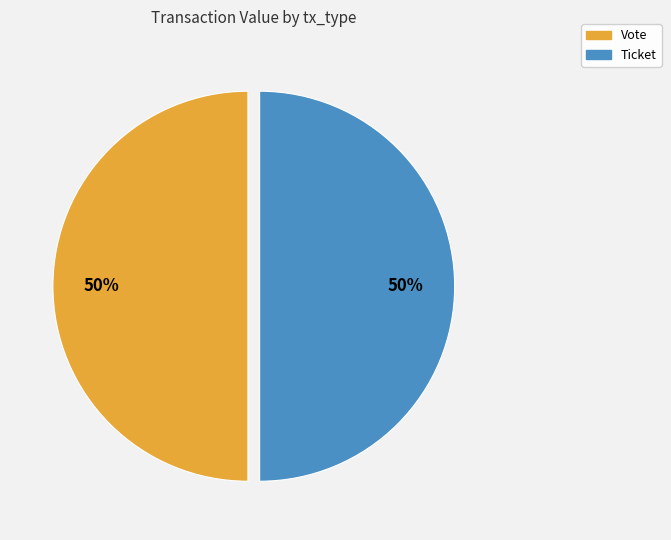

What is the ratio of the value at Ticket to the value at Vote?

1.0